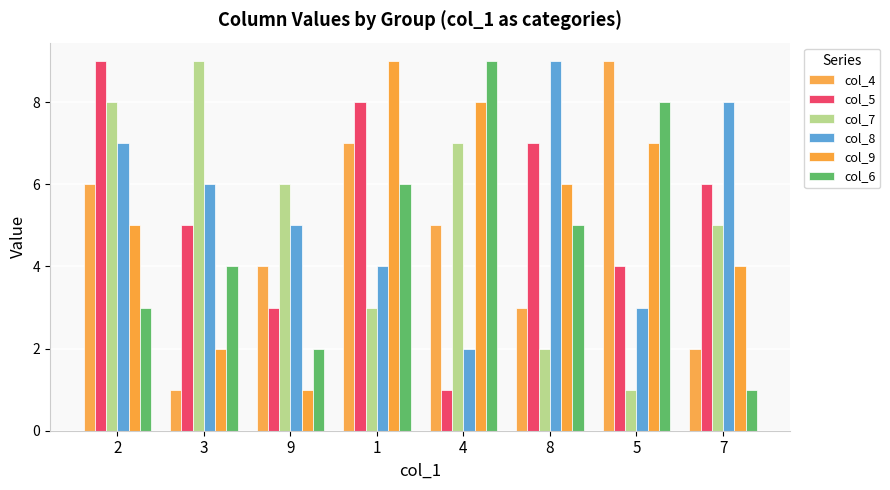

Is it true that col_6 equals 4 at 3?

True